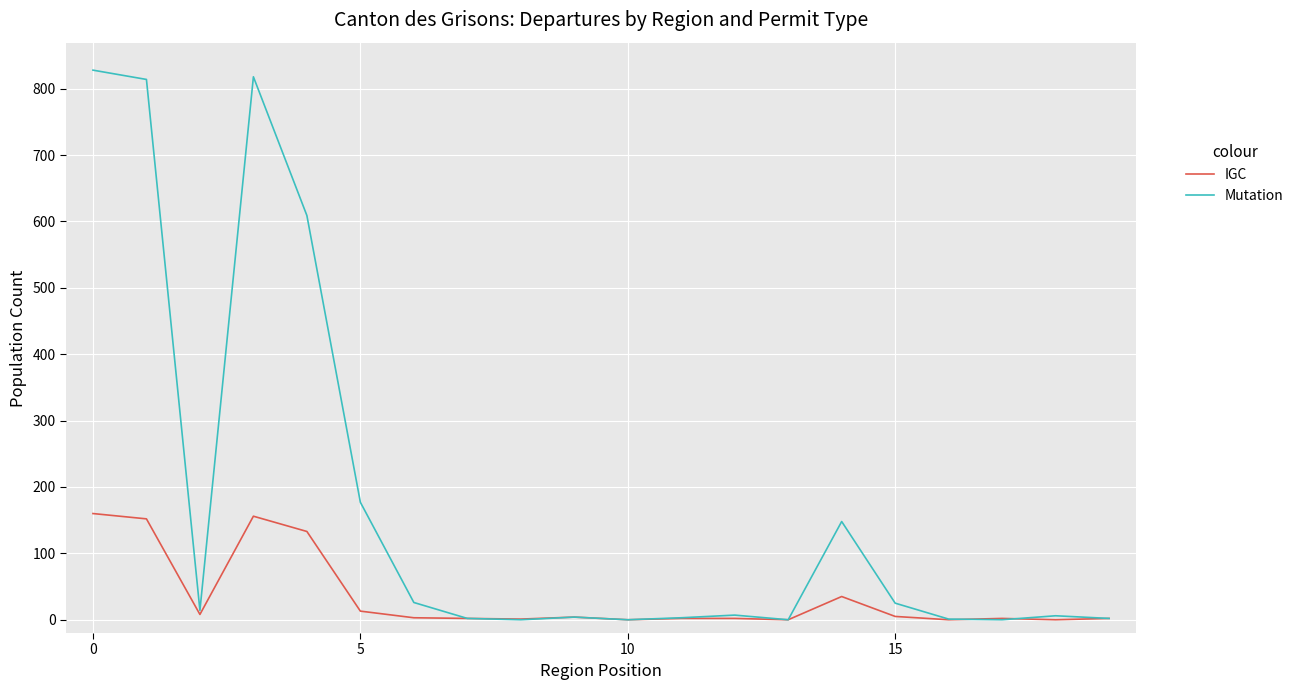

Rank the series by their average value, from highest to lowest.

Mutation, IGC